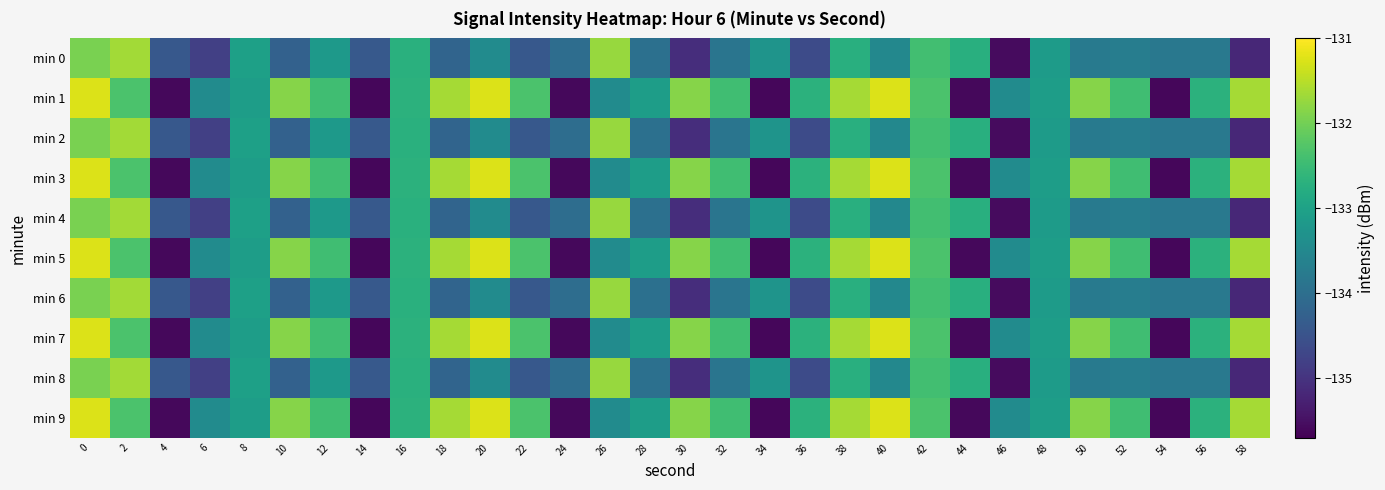

Which has a higher value, 44 or 4?

44